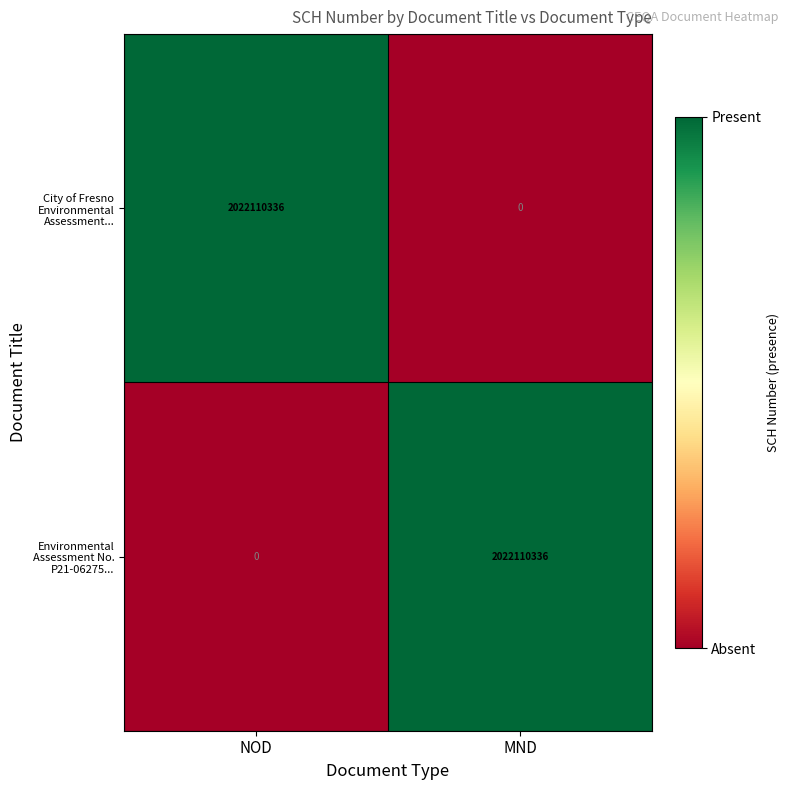

What is the spread (max minus min) of values at MND?

2022110336